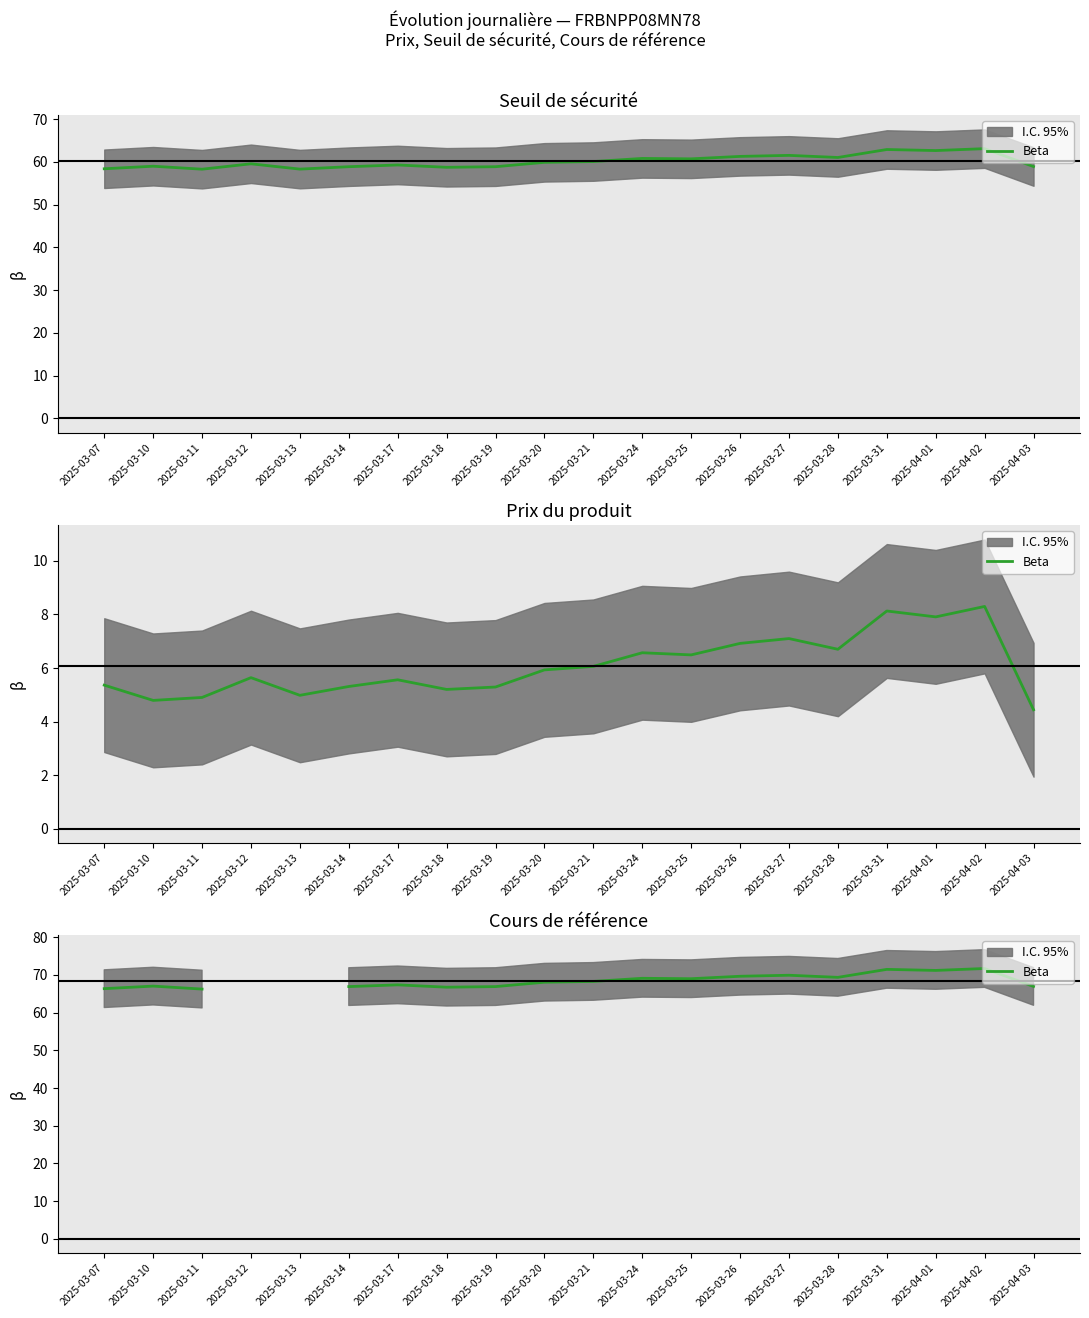

True or false: the data shows 69.0 at 2025-03-25.

True